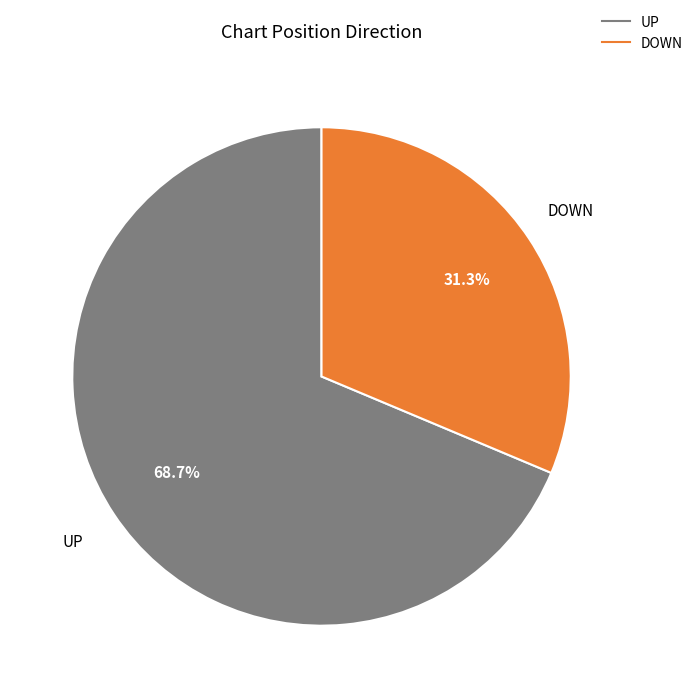

Is there any slice that represents more than half of the pie?

Yes